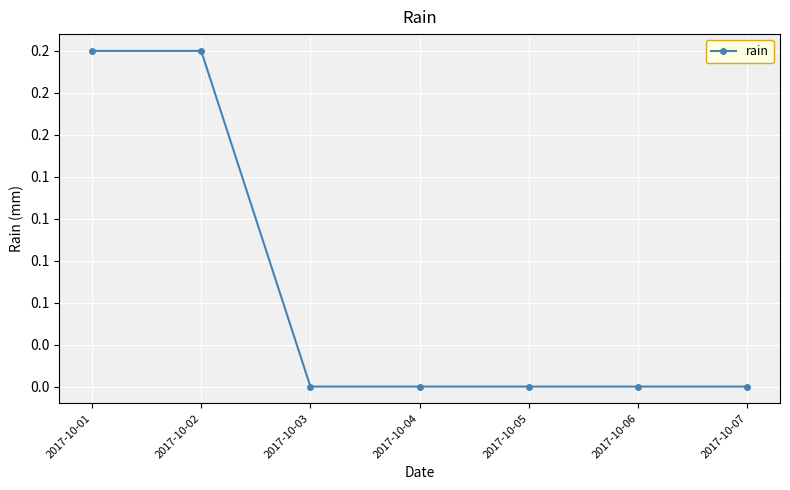

Reading left to right, extract all data points from this chart.

2017-10-01=0.2	2017-10-02=0.2	2017-10-03=0.0	2017-10-04=0.0	2017-10-05=0.0	2017-10-06=0.0	2017-10-07=0.0